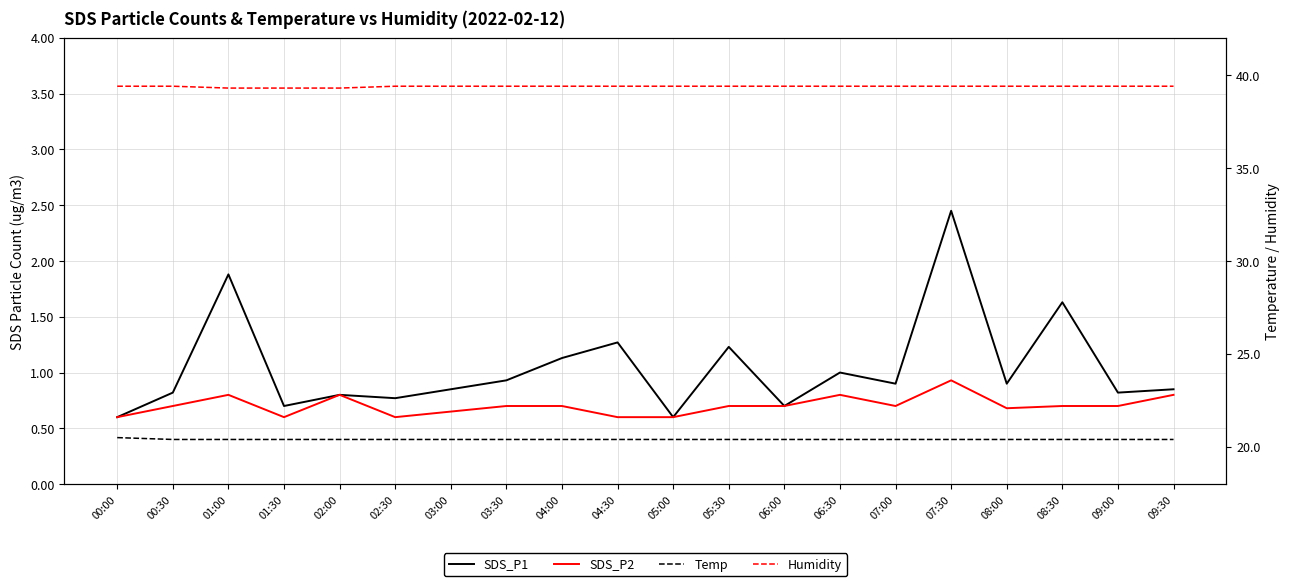

What position from the left is 02:00?

5